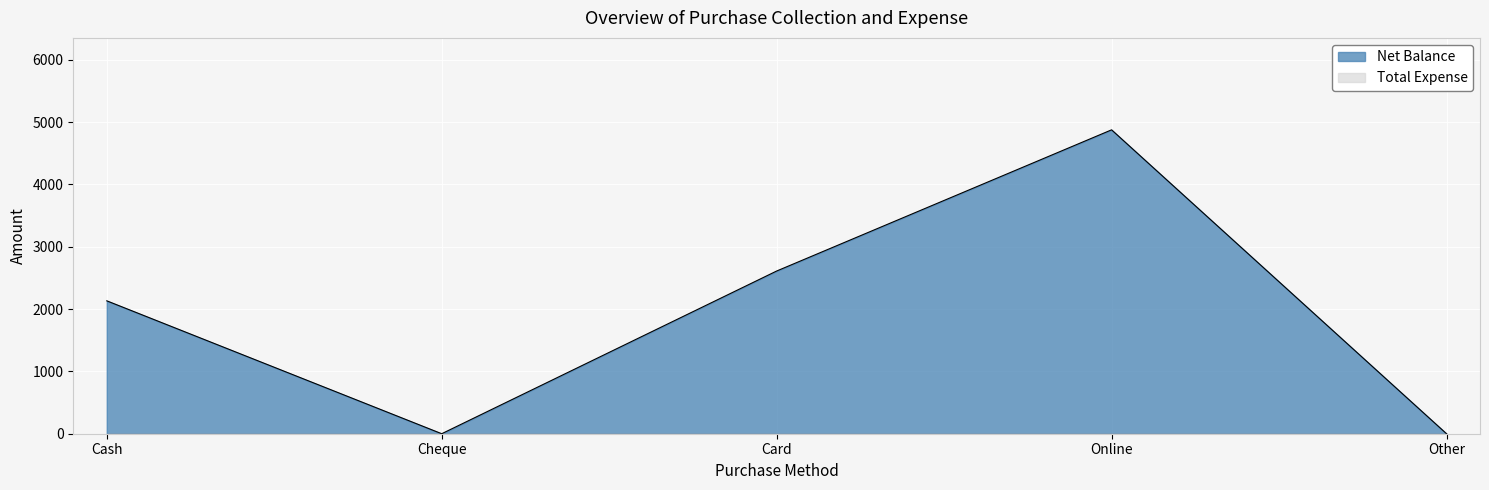

What is the label of the 1st point from the left?

Cash